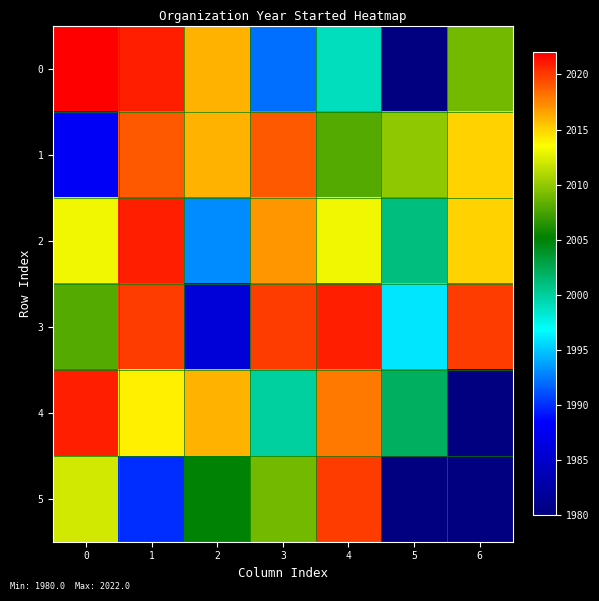

Reading left to right, transcribe all the data shown in this chart.

0: 0=2022	1=2021	2=2016	3=1992	4=1999	5=1980	6=2009
1: 0=1988	1=2019	2=2016	3=2019	4=2008	5=2010	6=2015
2: 0=2013	1=2021	2=1993	3=2017	4=2013	5=2001	6=2015
3: 0=2008	1=2020	2=1986	3=2020	4=2021	5=1996	6=2020
4: 0=2021	1=2014	2=2016	3=2000	4=2018	5=2002	6=1980
5: 0=2012	1=1990	2=2005	3=2009	4=2020	5=1980	6=1980